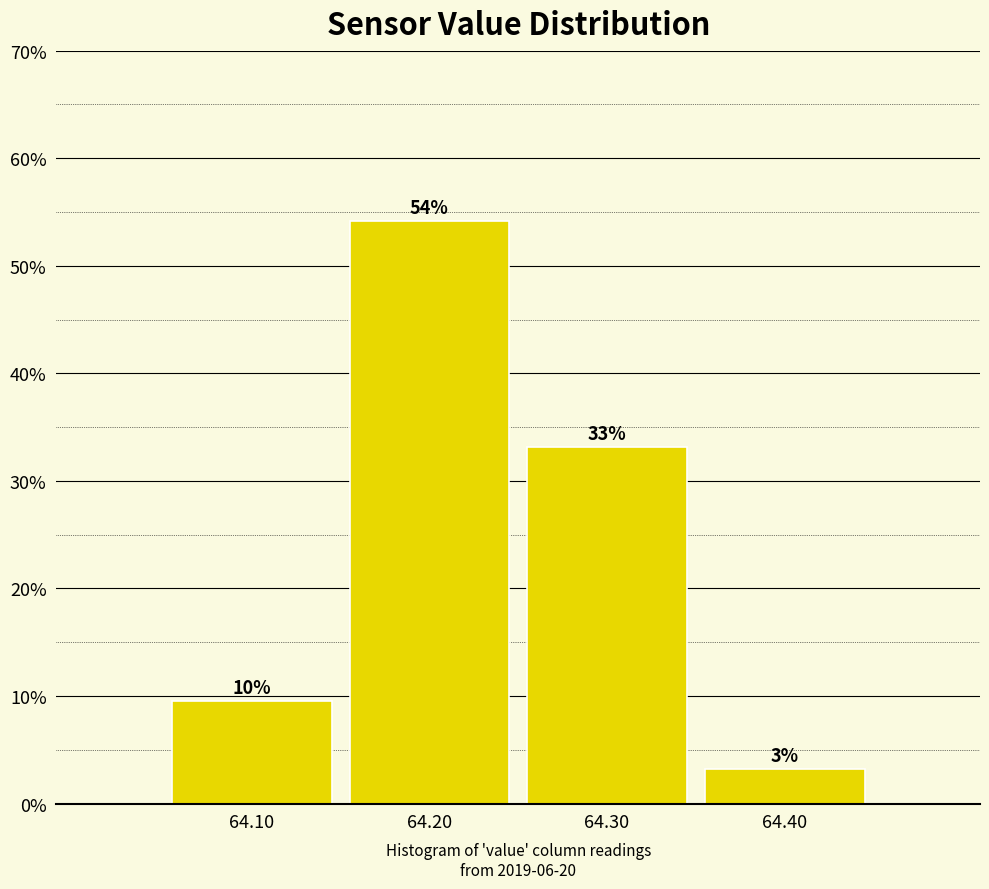

Over which range of the x-axis is the bar tallest?

64.15 to 64.25